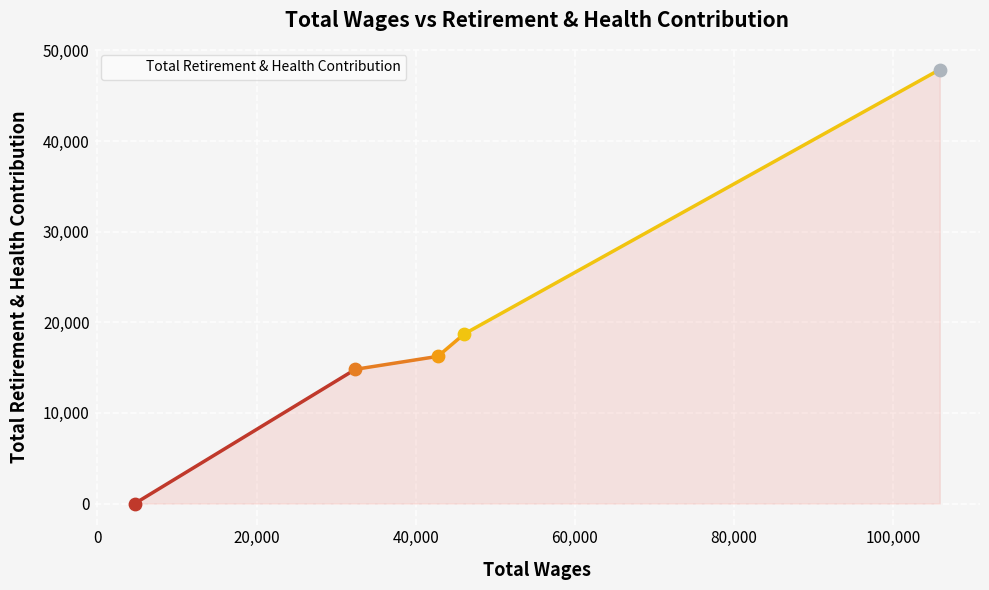

What is the average value?

19531